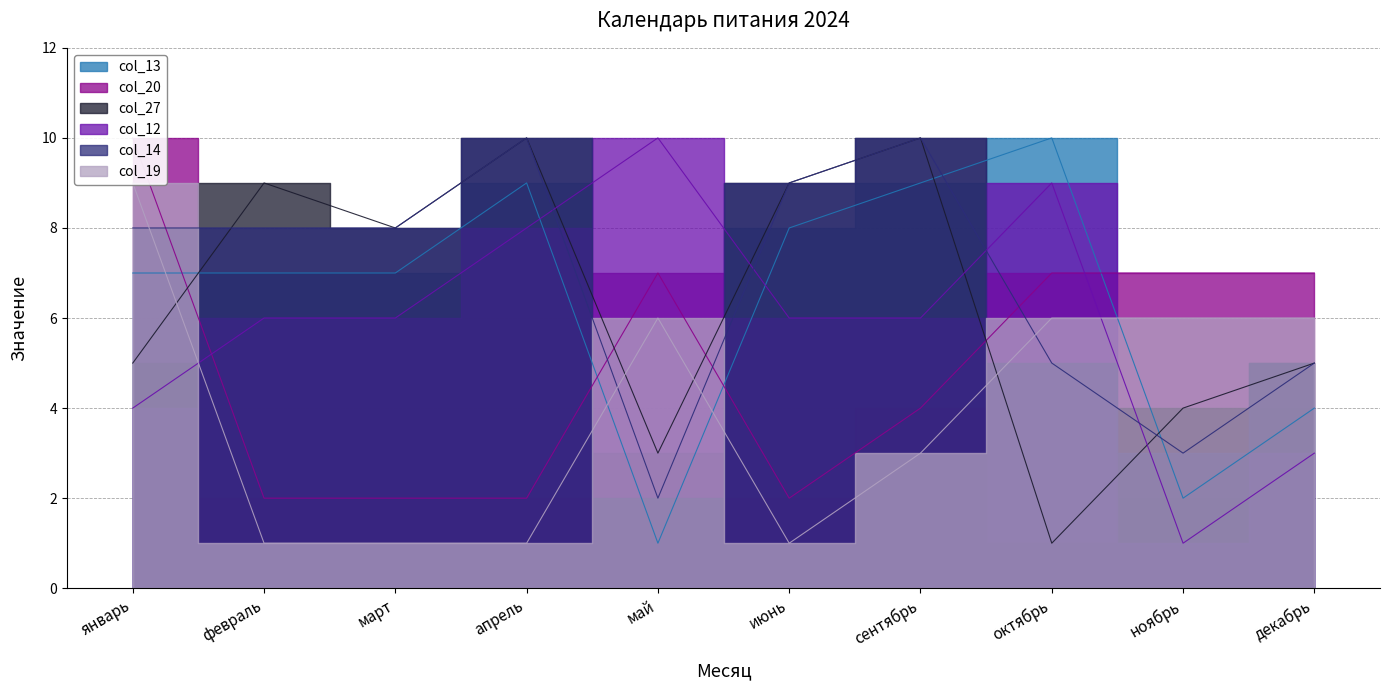

Count the col_20 values in the range 2 to 7.

9